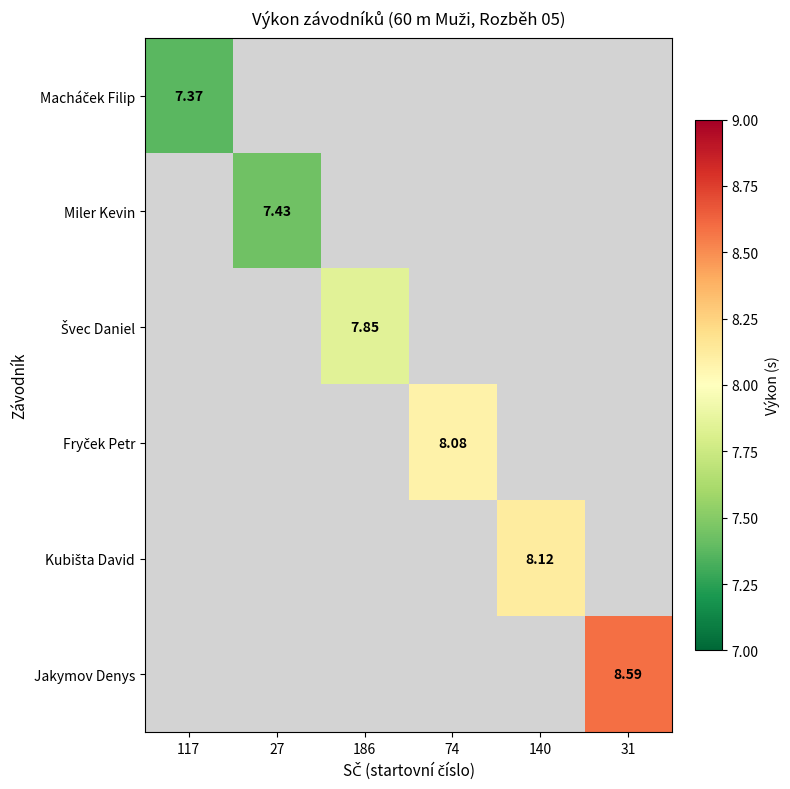

How many data points does each series have?

6